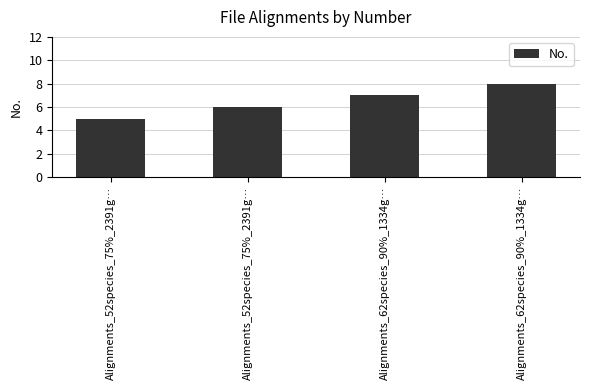

Count the number of data series in this chart.

1